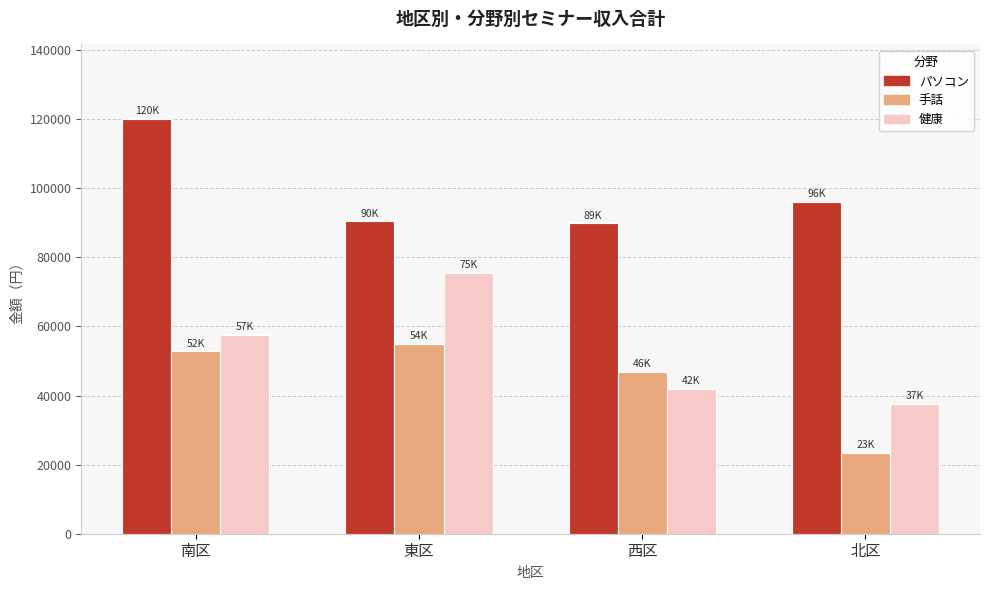

Are the bars horizontal?

No